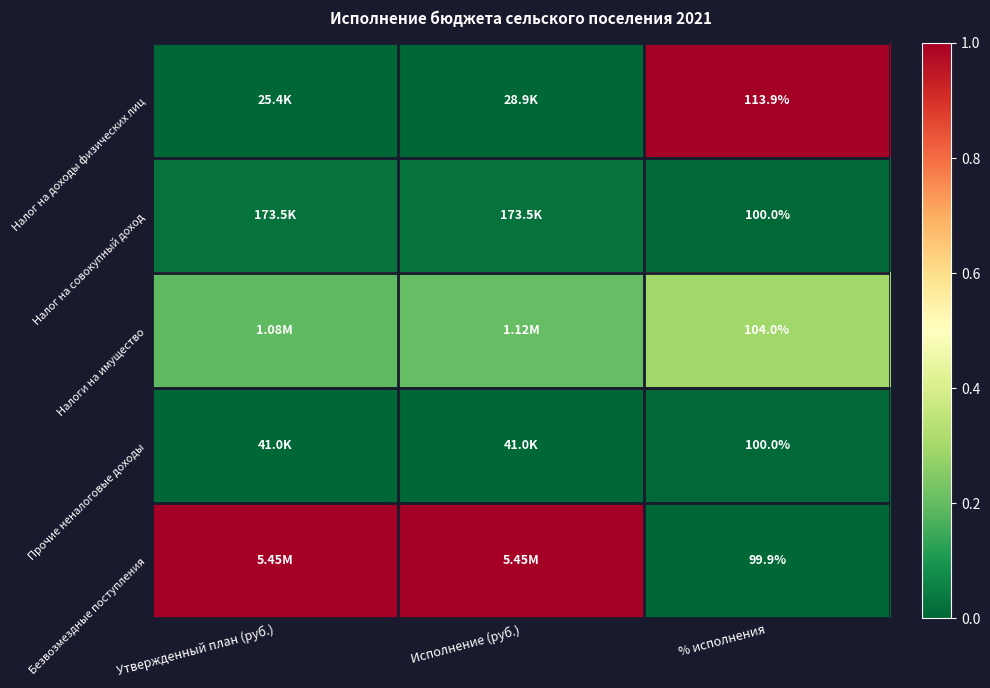

Is the value of Налог на доходы физических лиц at % исполнения greater than the value of Прочие неналоговые доходы at % исполнения?

Yes